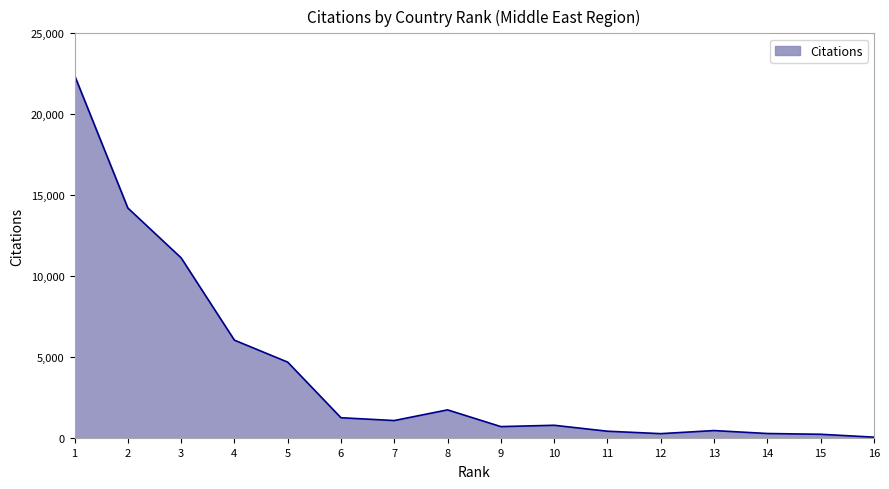

What is the change in value from 3 to 4?

-5081